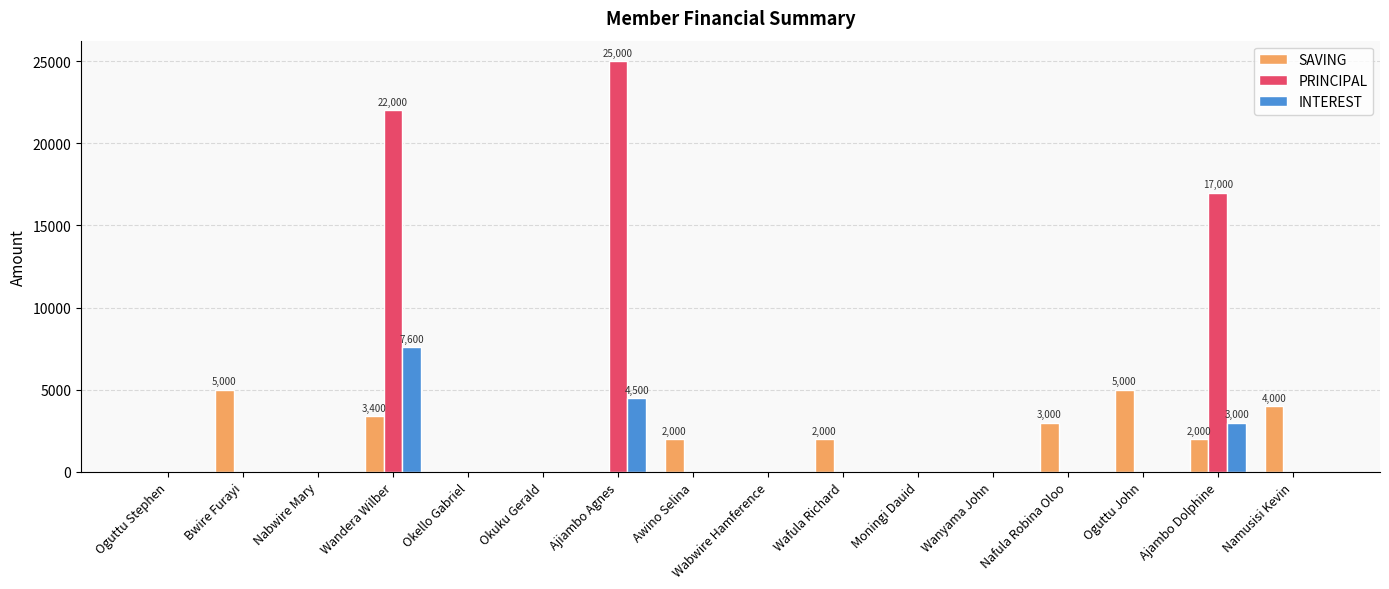

What is the sum of all PRINCIPAL values?

64000